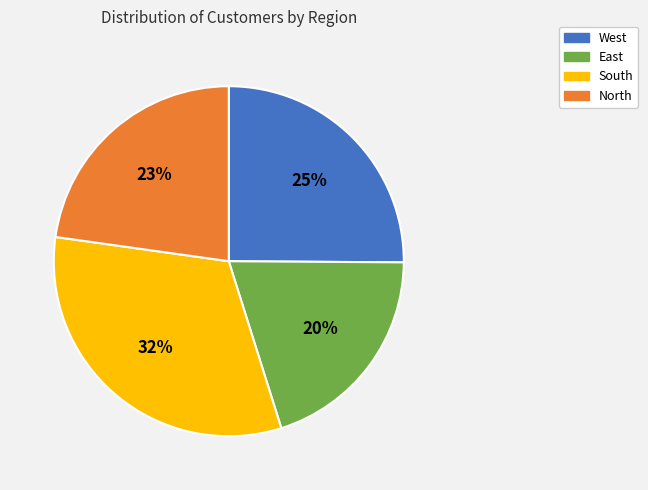

How many segments does this pie chart have?

4